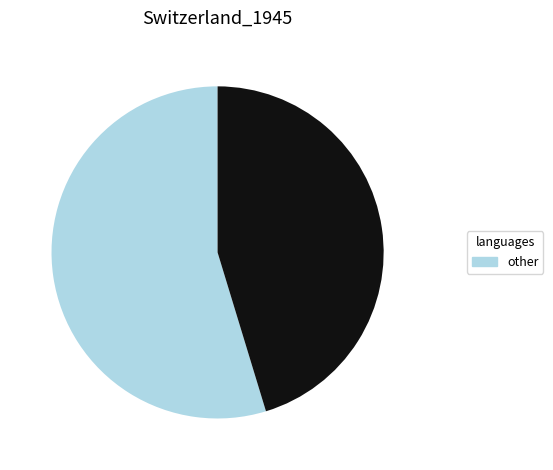

How many segments does this pie chart have?

2